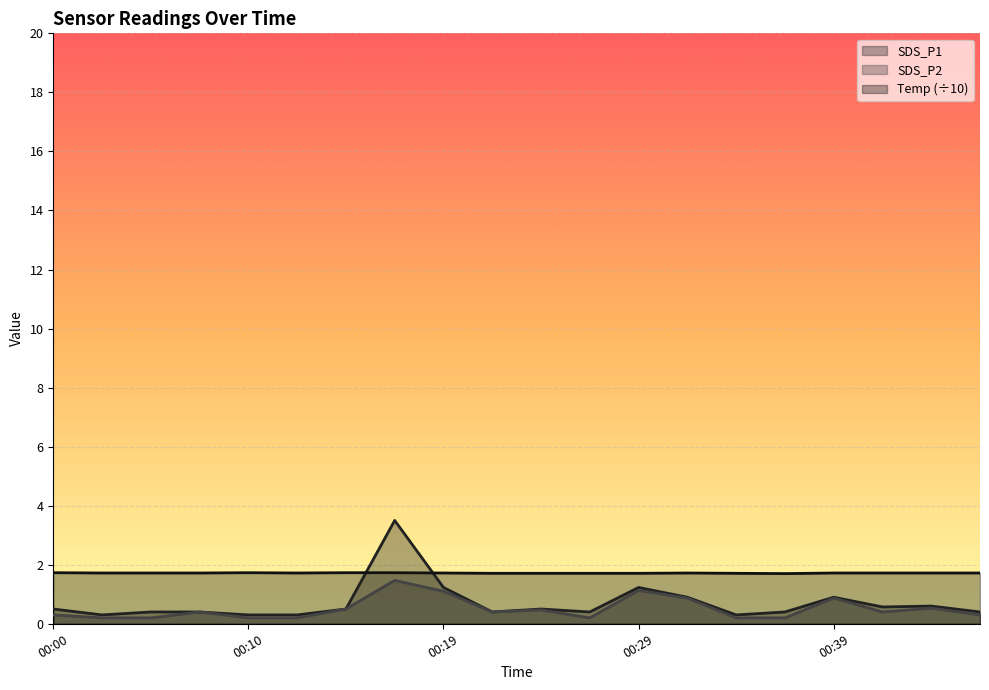

What is the total value across all series at 00:10?

2.2